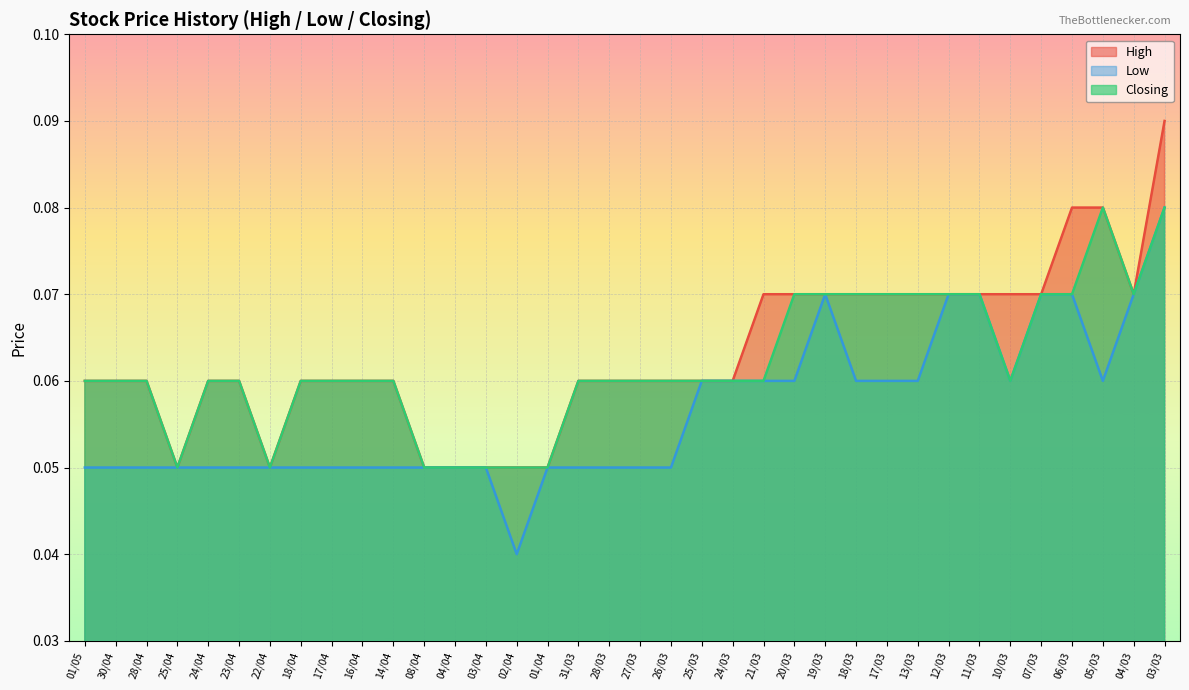

At 27/03, list the series in order from smallest to largest.

Low, High, Closing